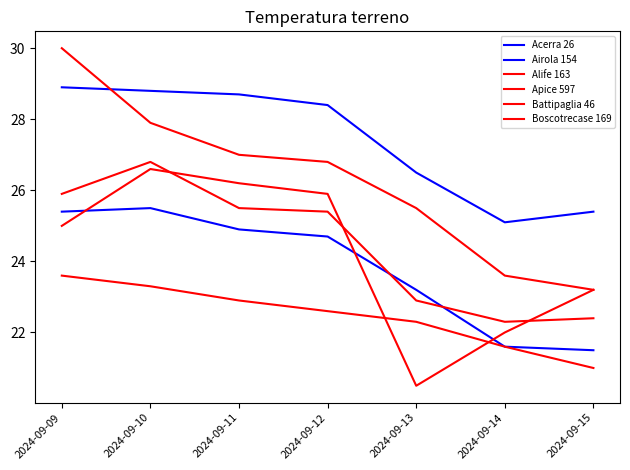

At how many categories does at least one series exceed 21?

7